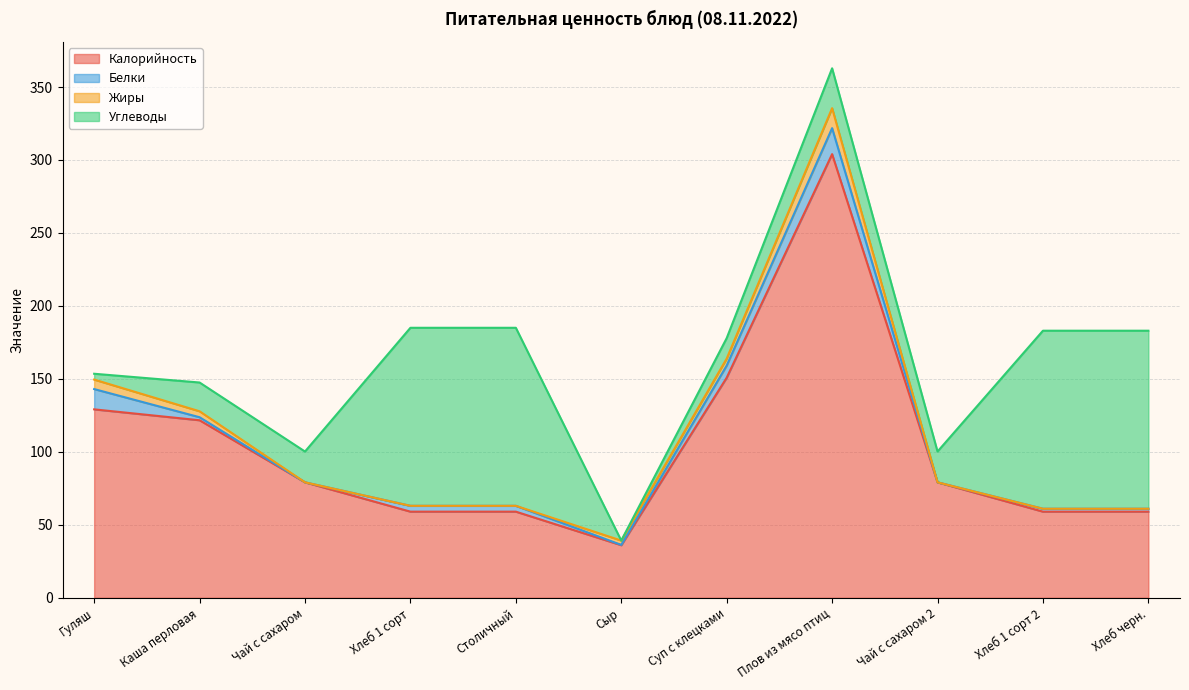

Reading right to left, extract all data points from this chart.

Калорийность: 59.0	59.0	79.1	304.0	150.8	36.0	59.0	59.0	79.1	121.6	129.1
Белки: 2.0	2.0	0.0	17.8	8.3	0.2	4.0	4.0	0.0	2.1	13.9
Жиры: 0.0	0.0	0.0	13.7	4.8	3.0	0.0	0.0	0.0	4.1	6.5
Углеводы: 122.0	122.0	21.1	27.3	14.0	0.0	122.0	122.0	21.1	19.7	4.0